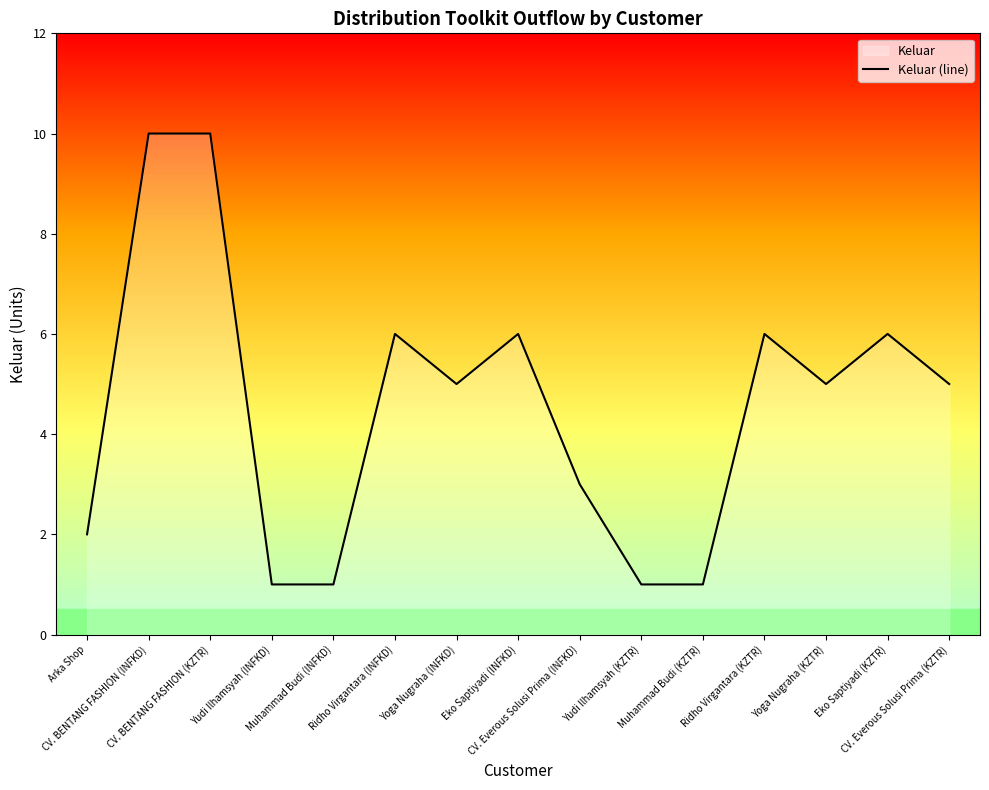

The chart shows a value of 3 at Arka Shop. True or false?

False